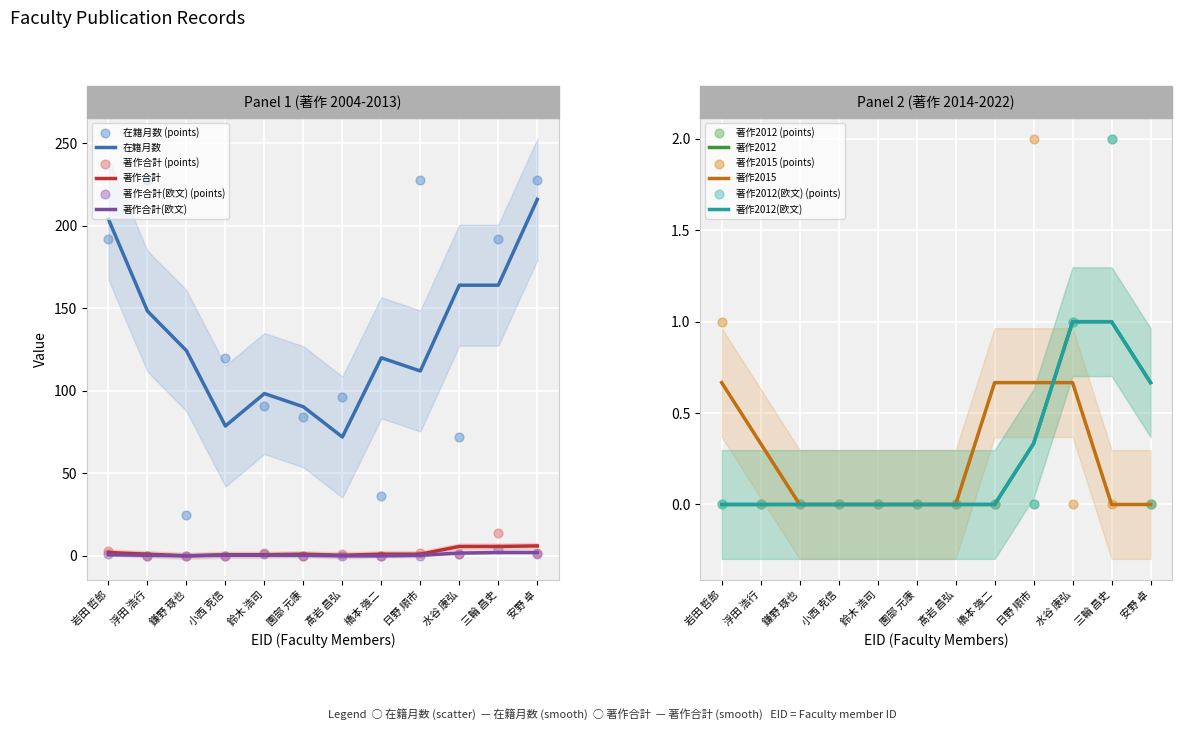

Which series has the largest total across all categories?

在籍月数